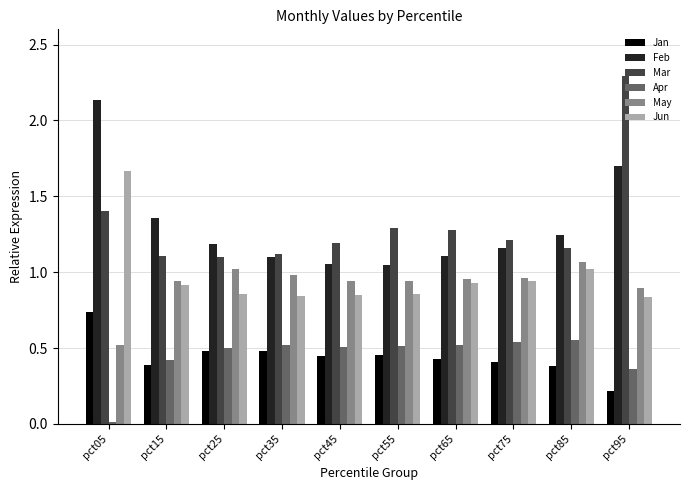

How many Jan values are between 0 and 1?

10